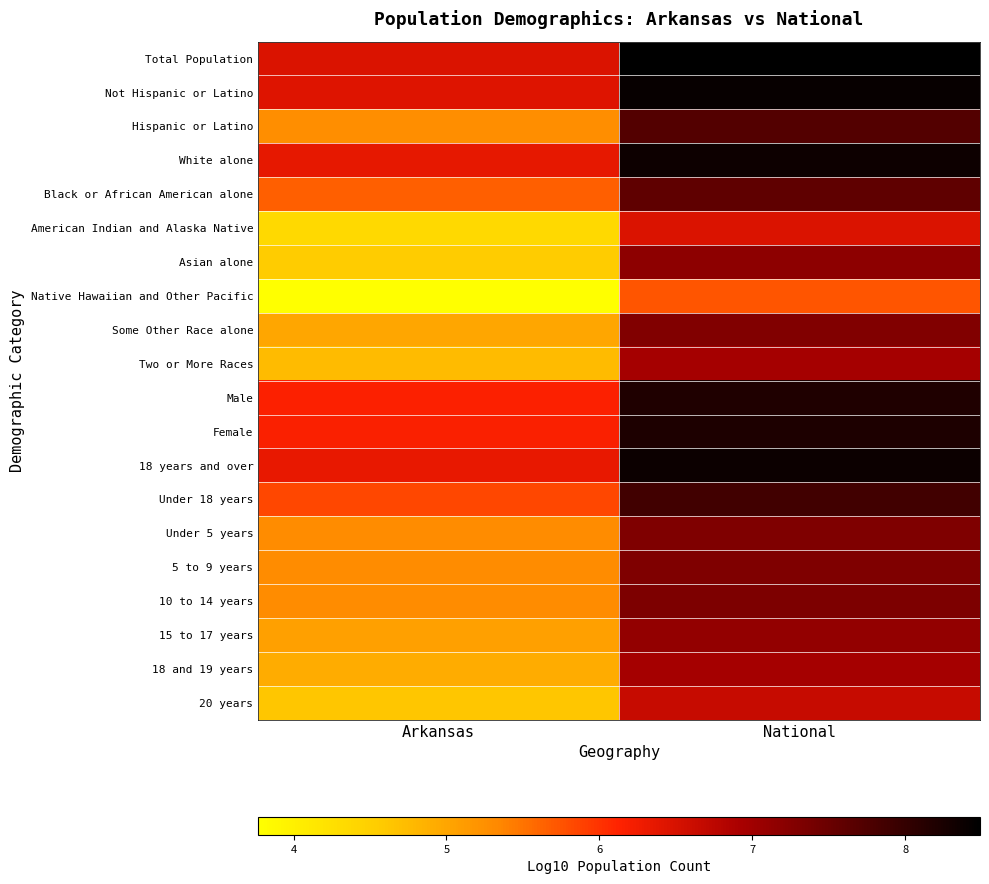

At which category is the sum across all series the highest?

National